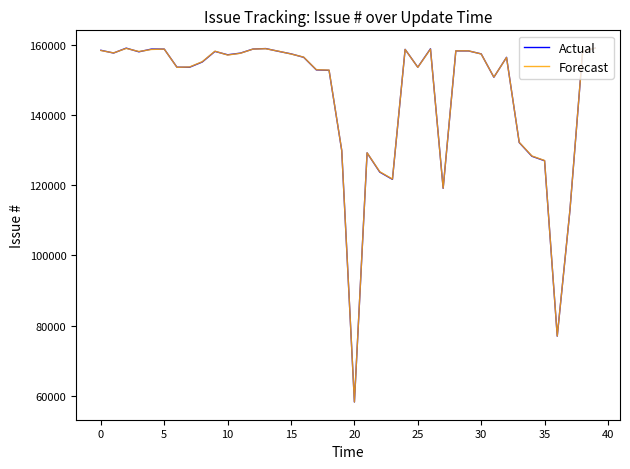

What is the minimum value shown in the chart?

58184